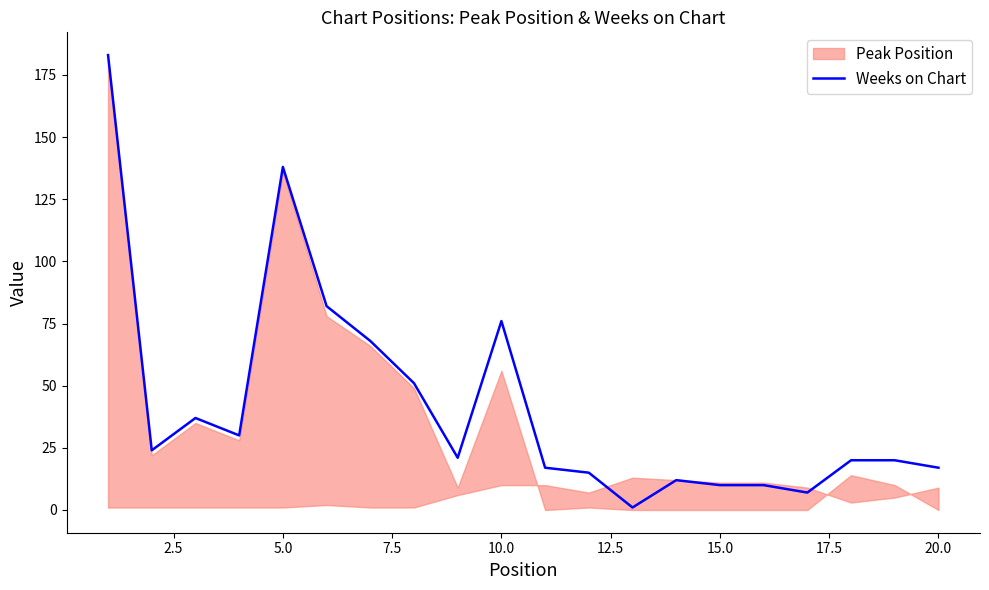

True or false: Weeks on Chart has a value of 10 at 15.0.

True